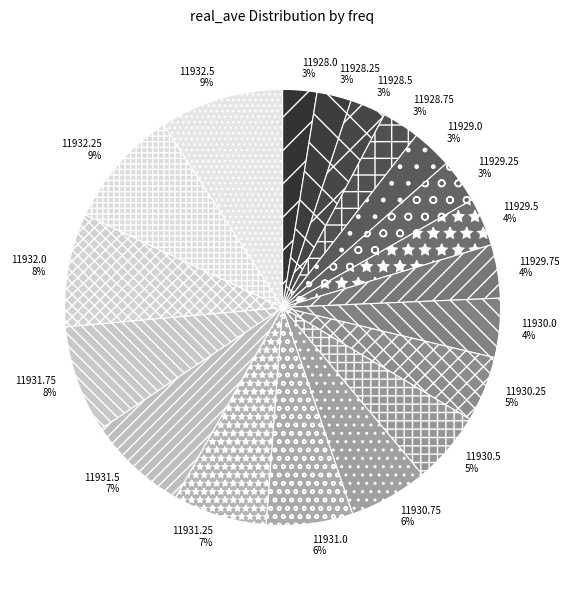

Which has a higher value, 11928.5 or 11932.0?

11932.0